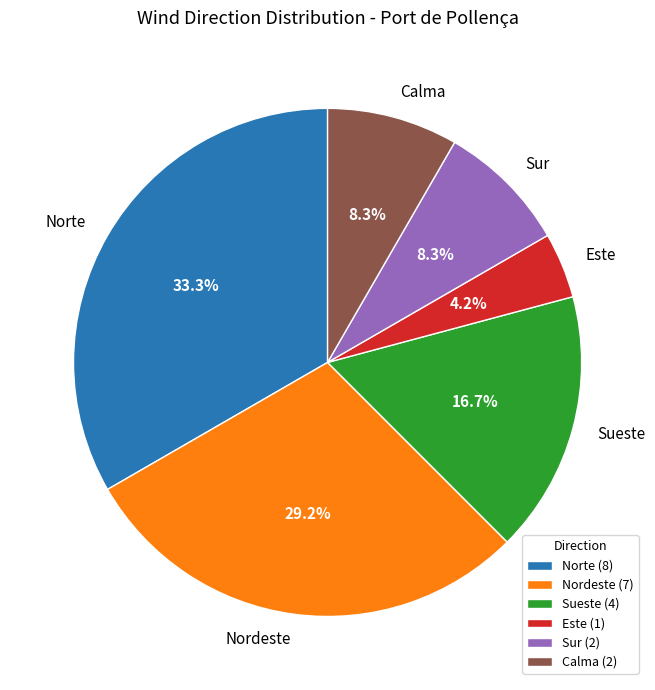

What is the largest slice in the pie chart?

Norte